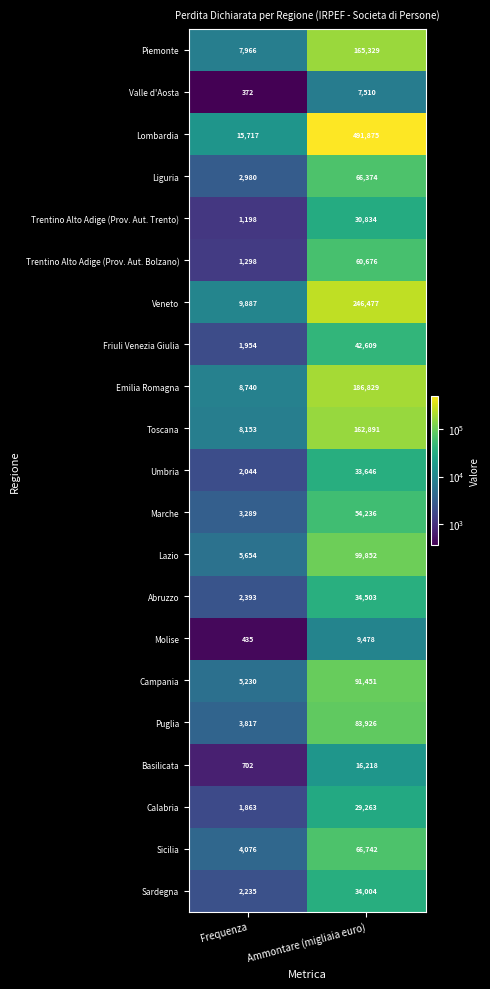

How many series are shown in this chart?

21